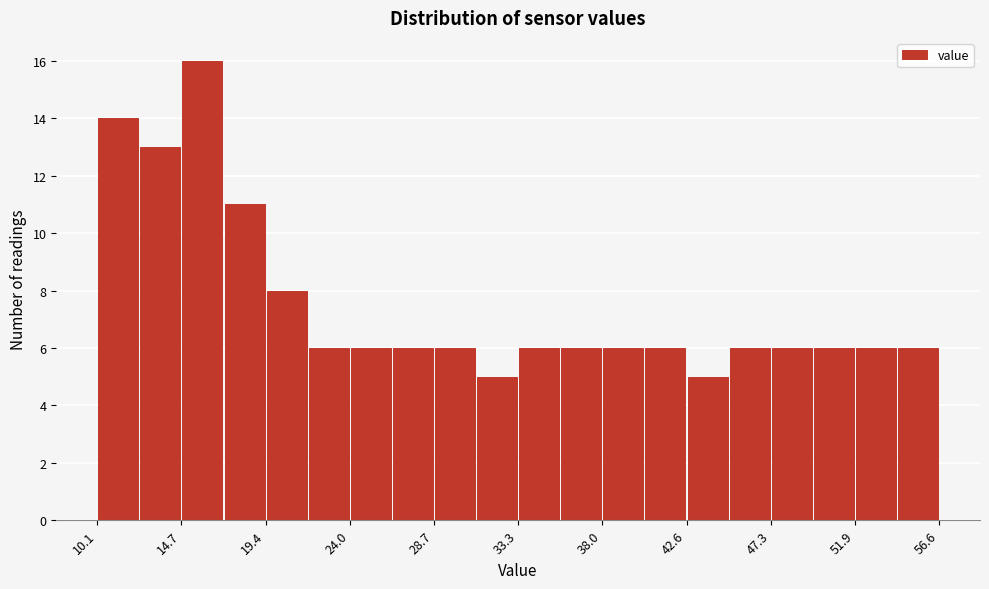

Reading left to right, list every bar in this chart as the range it spans on the x-axis followed by its height. Neither the bar edges nor the heights are printed on the chart, so give them approximately, as read against the axes.

10.0 to 12.5: 14
12.5 to 14.5: 13
14.5 to 17.0: 16
17.0 to 19.5: 11
19.5 to 21.5: 8
21.5 to 24.0: 6
24.0 to 26.5: 6
26.5 to 28.5: 6
28.5 to 31.0: 6
31.0 to 33.5: 5
33.5 to 35.5: 6
35.5 to 38.0: 6
38.0 to 40.5: 6
40.5 to 42.5: 6
42.5 to 45.0: 5
45.0 to 47.5: 6
47.5 to 49.5: 6
49.5 to 52.0: 6
52.0 to 54.5: 6
54.5 to 56.5: 6